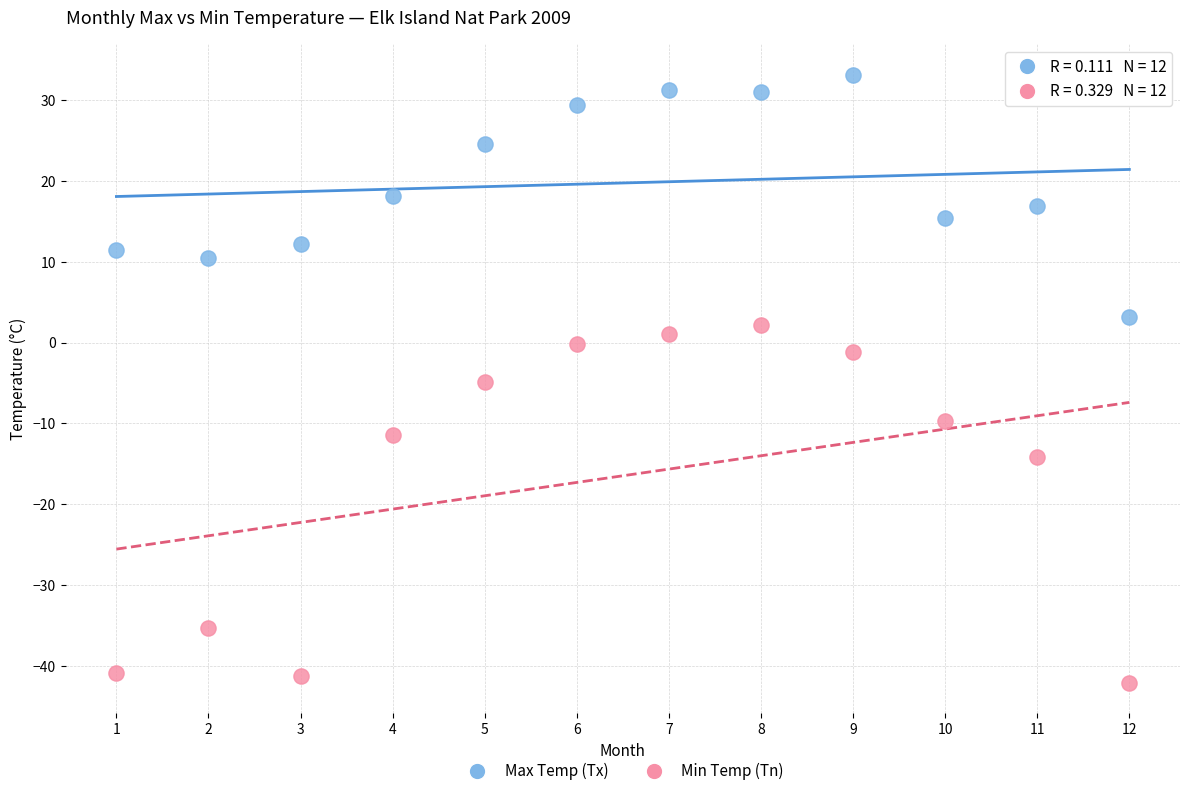

Which series has the widest spread of Y values?

Min Temp (Tn)